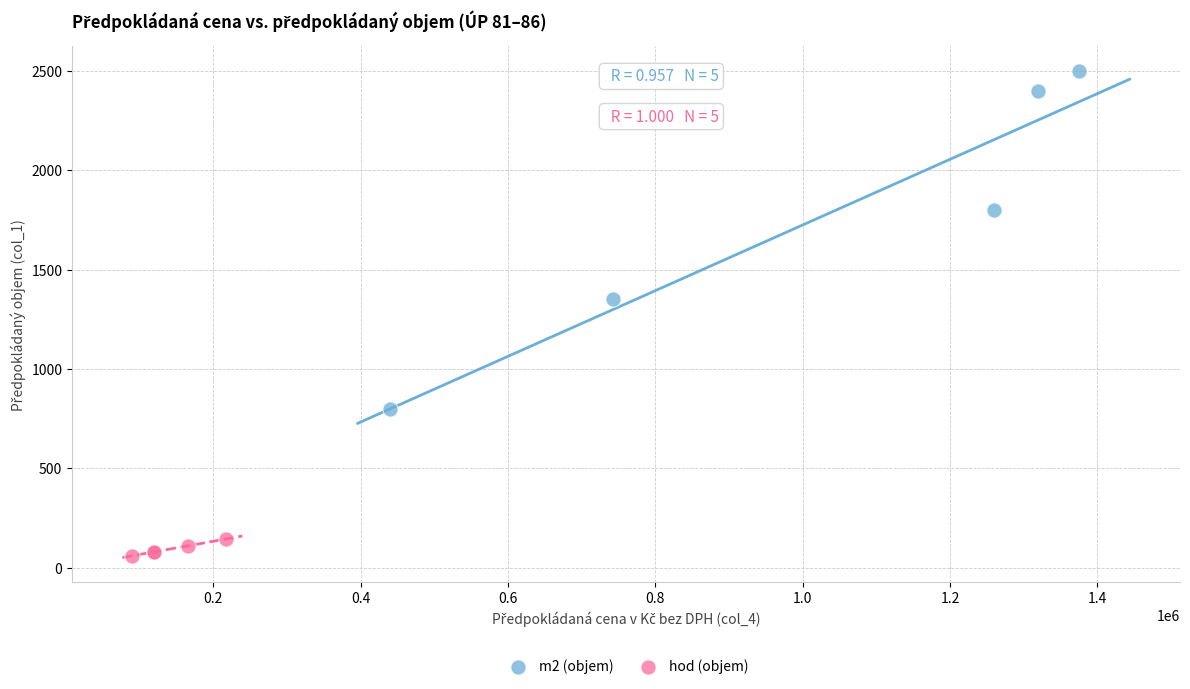

Which series reaches the minimum Y coordinate?

hod (objem)